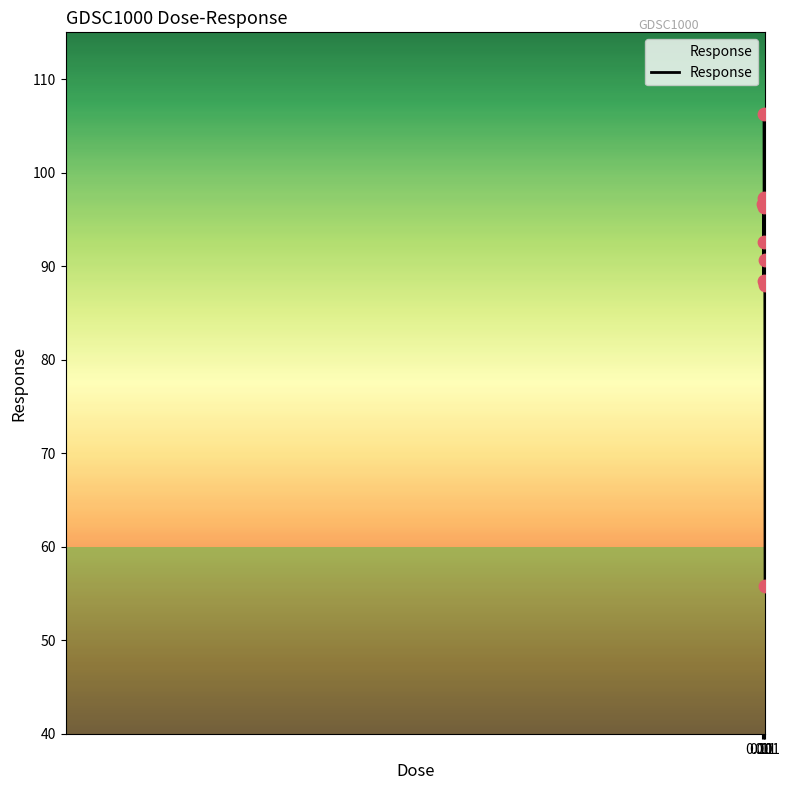

What is the difference between the maximum and minimum values?

50.4